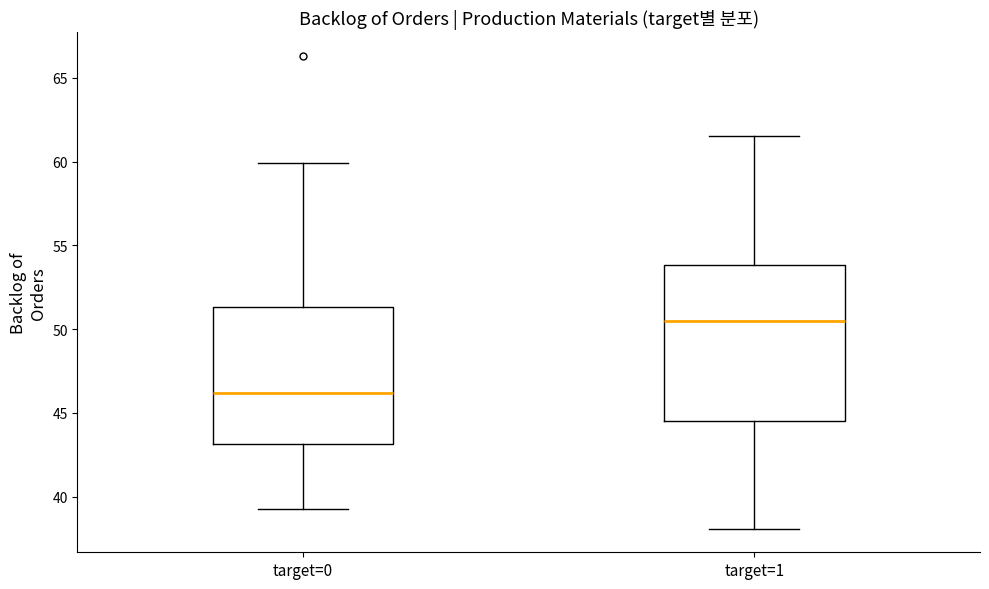

Where does the median line of the box for target=0 sit on the y-axis? The values are not printed on the chart, so give them approximately, as read against the axis.

46.0